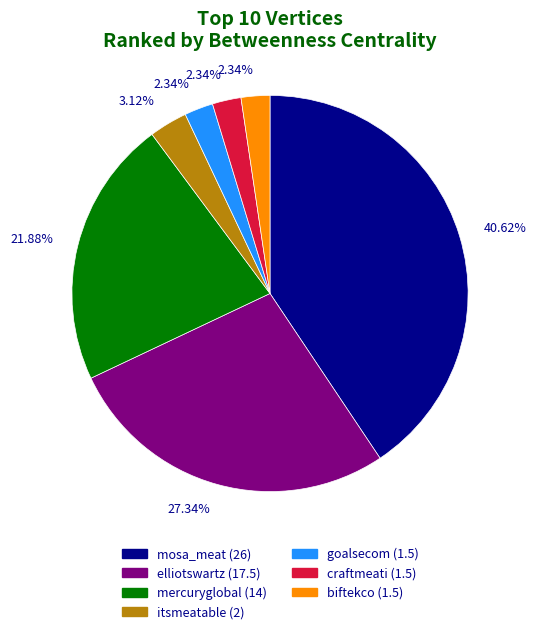

How many slices are in this pie chart?

7